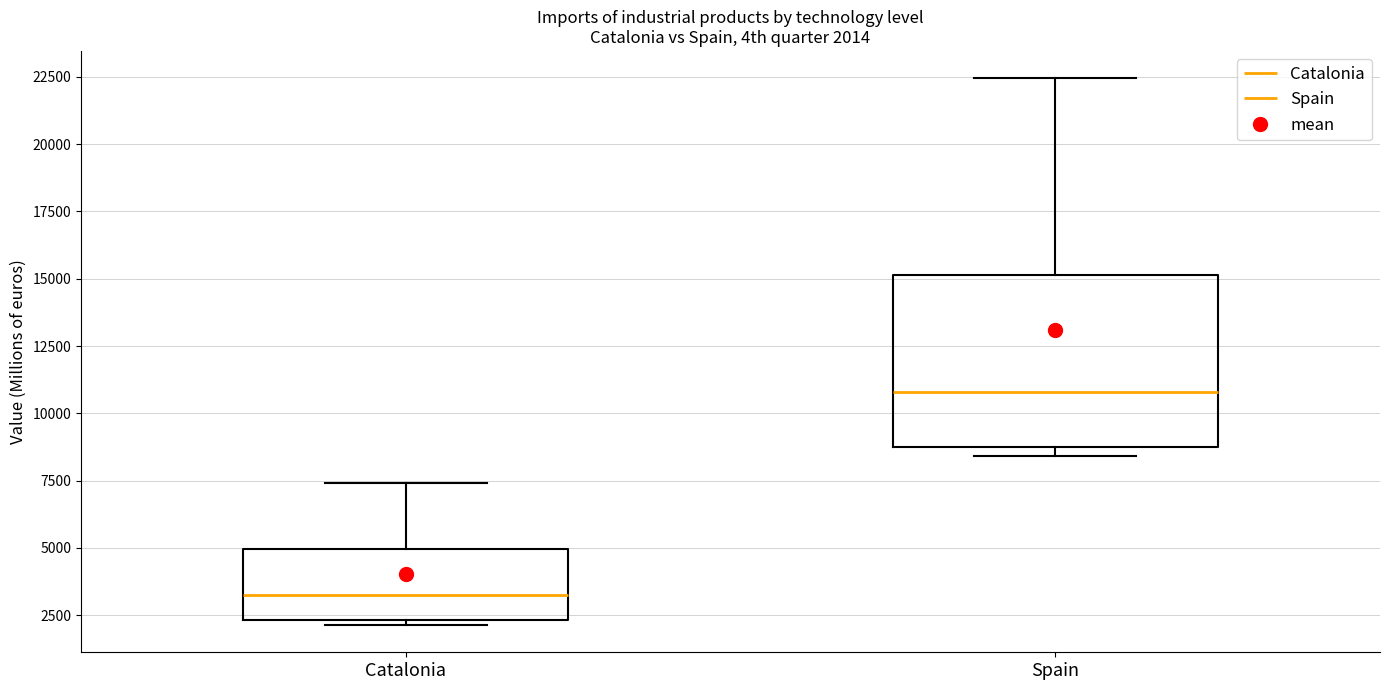

Which box is the tallest, from its lower edge to its upper edge?

Spain